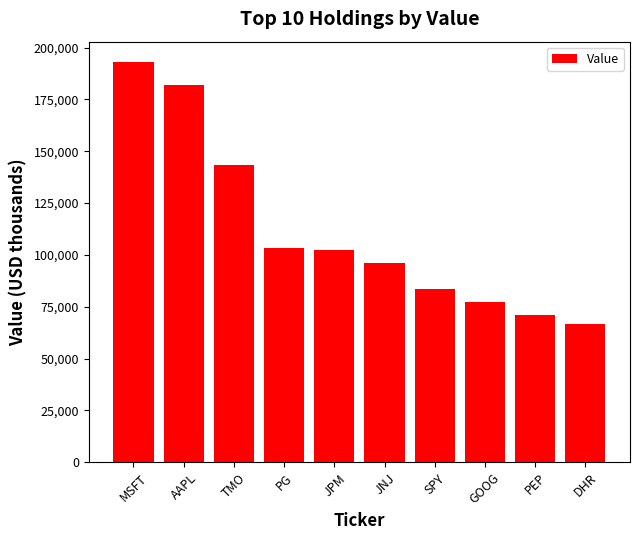

Does the chart contain stacked bars?

No